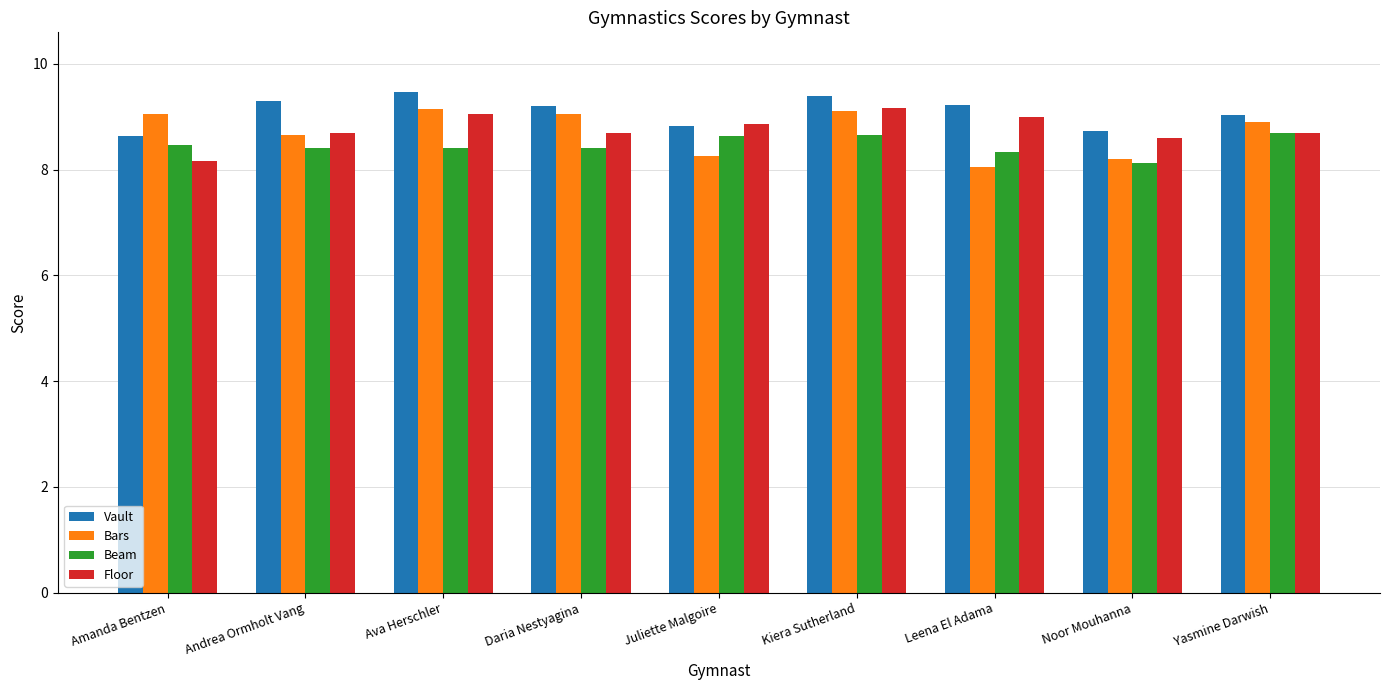

The value of Vault at Kiera Sutherland is 13.4. True or false?

False